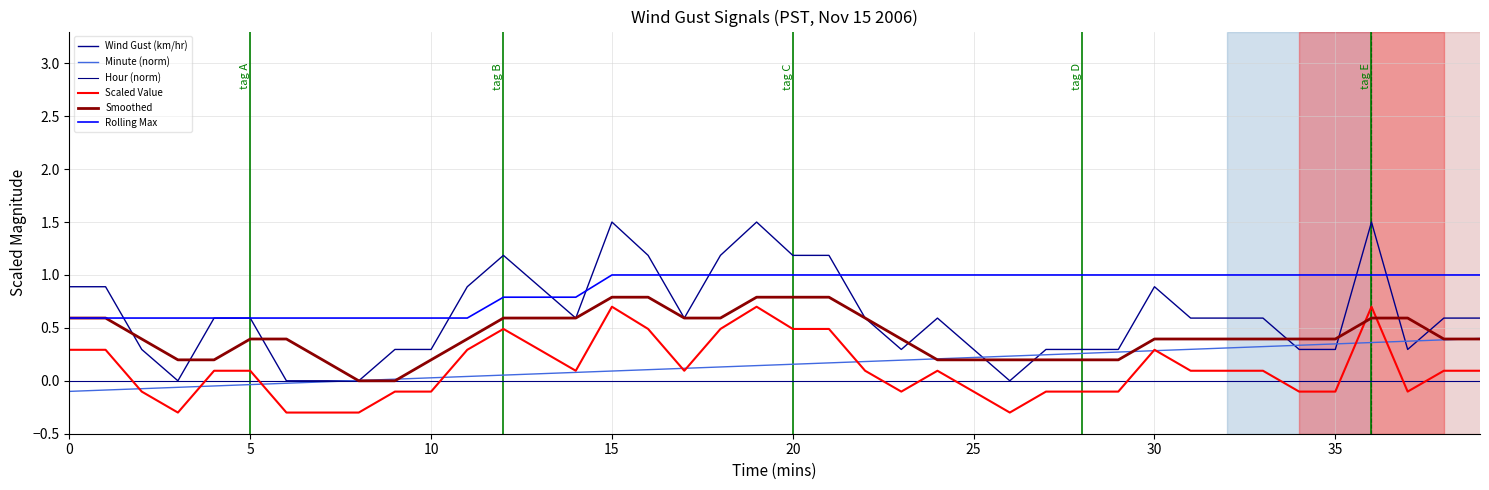

Does the chart display data point markers on the line(s)?

No